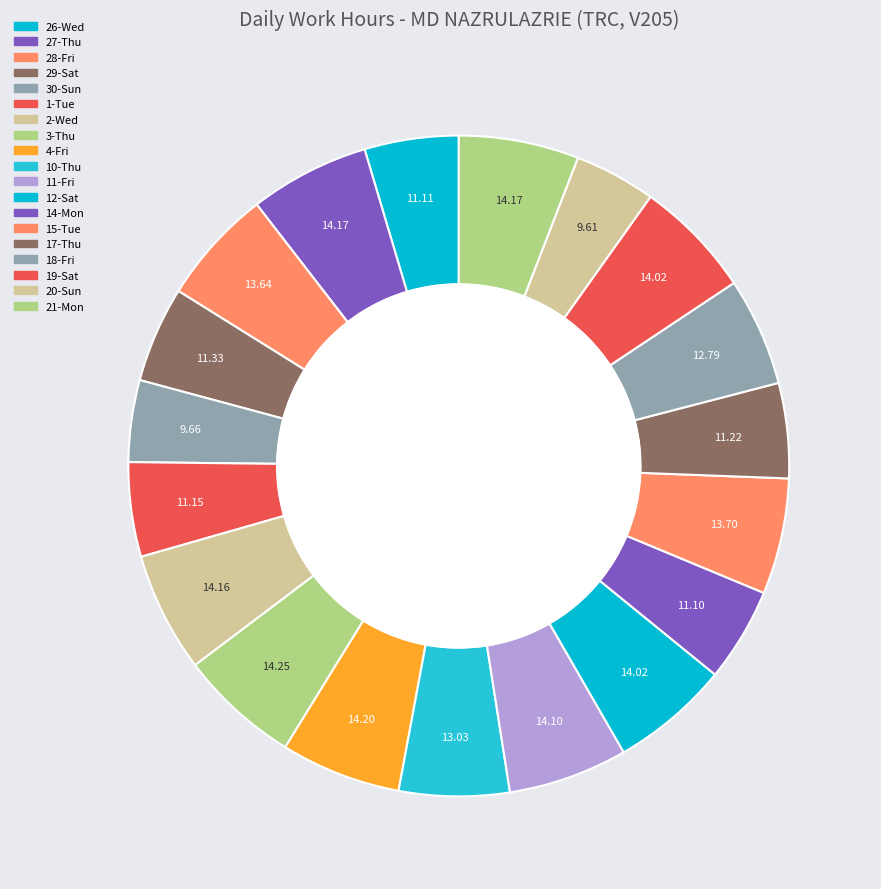

Count the number of slices in the pie.

19